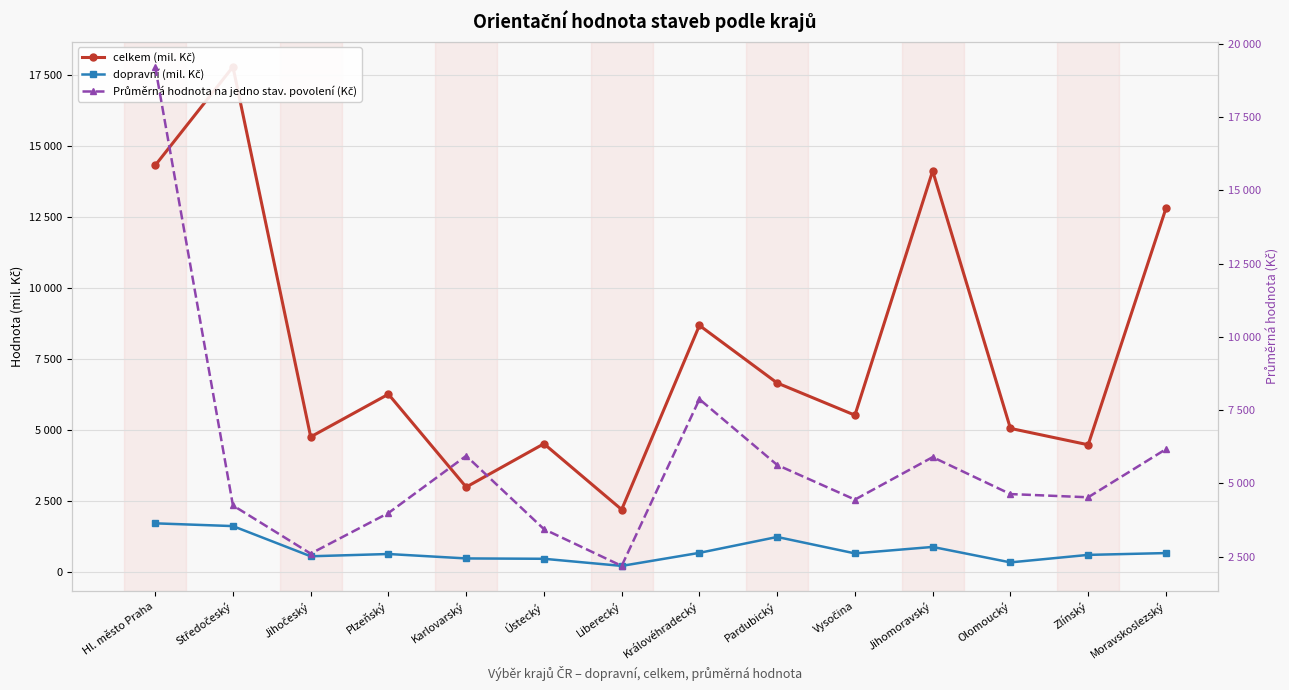

How many data points in Průměrná hodnota na jedno stav. povolení (Kč) are less than 4635?

7